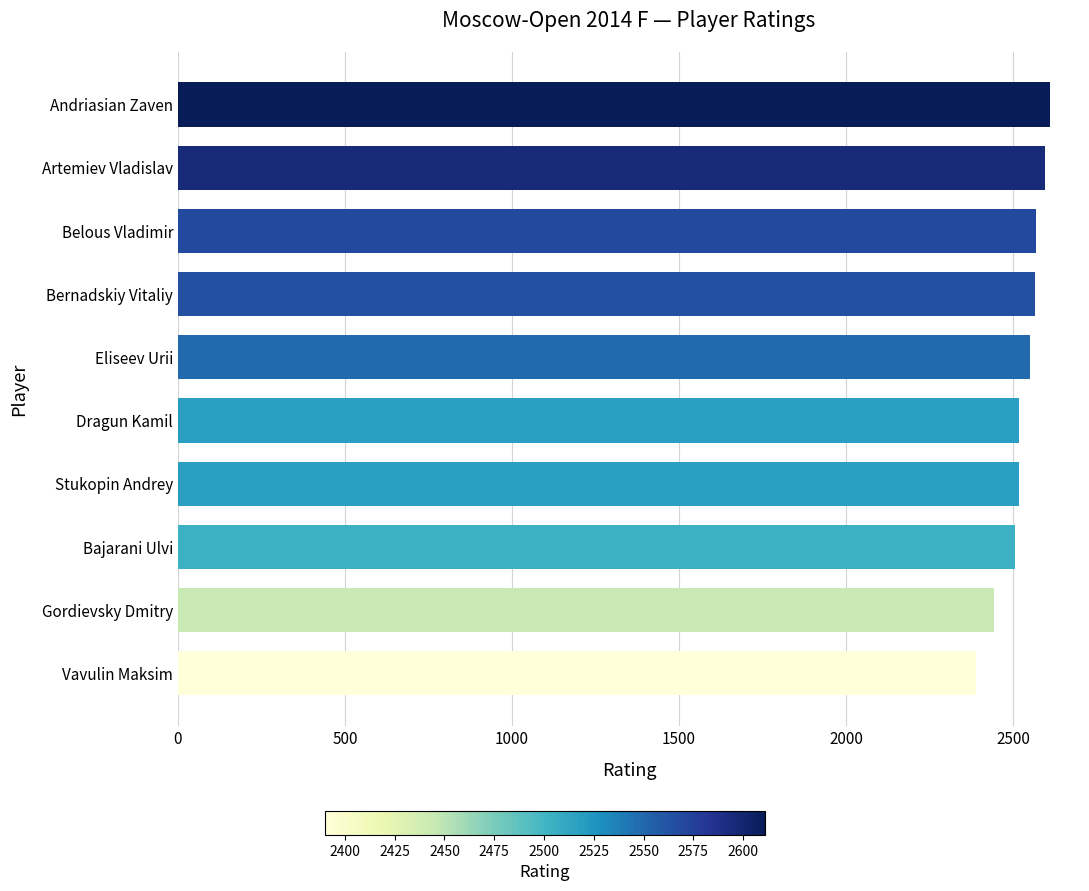

Count the number of categories in the chart.

10